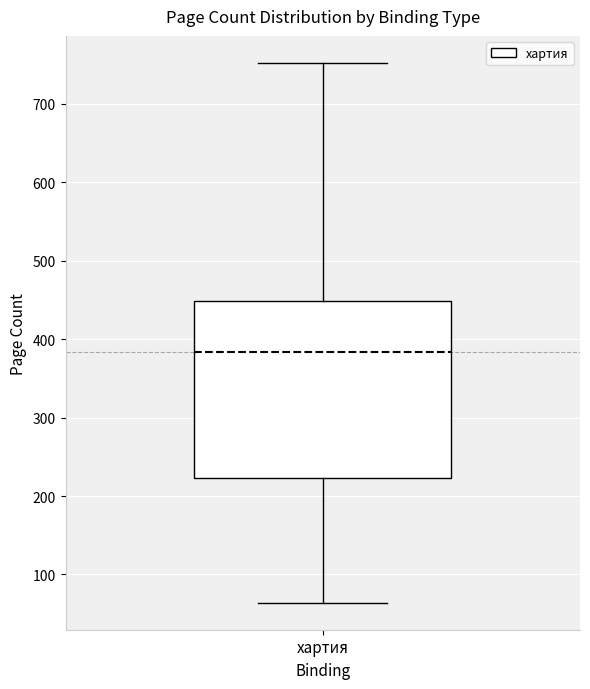

Transcribe this box plot: give where the median line is, the range the box spans, and where the two whiskers end, as read against the y-axis. The values are not printed on the chart, so give them approximately, as read against the axis.

median 380, box 220 to 450, whiskers 60 to 750